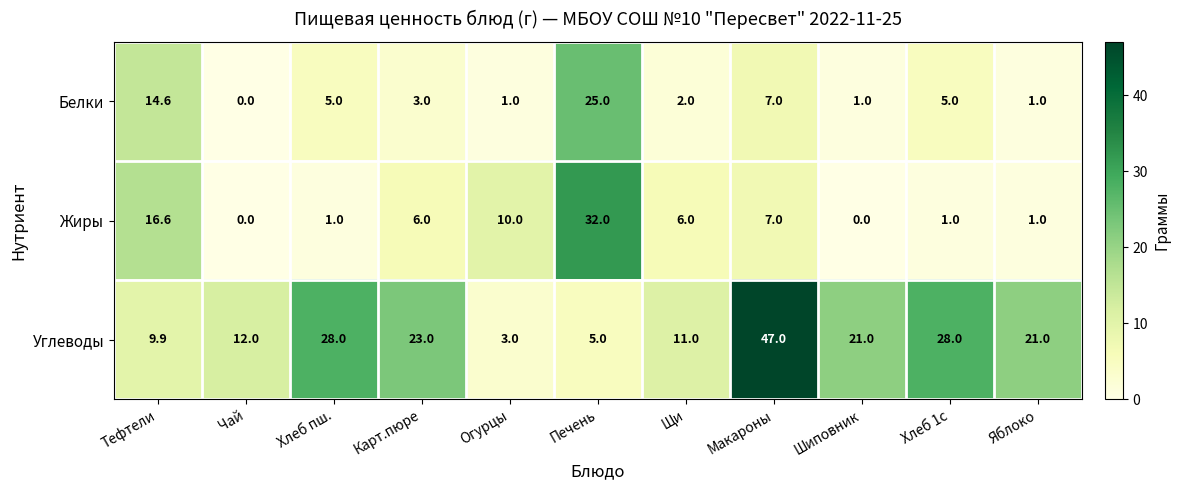

True or false: Жиры has a value of 10.0 at Огурцы.

True